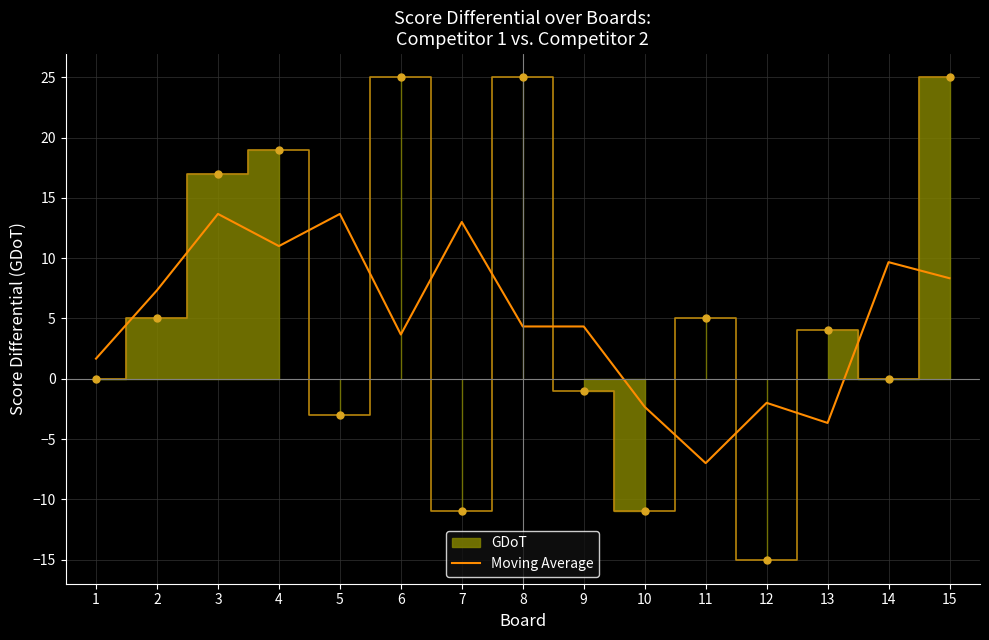

What is the change in value from 1 to 2?

+5.7